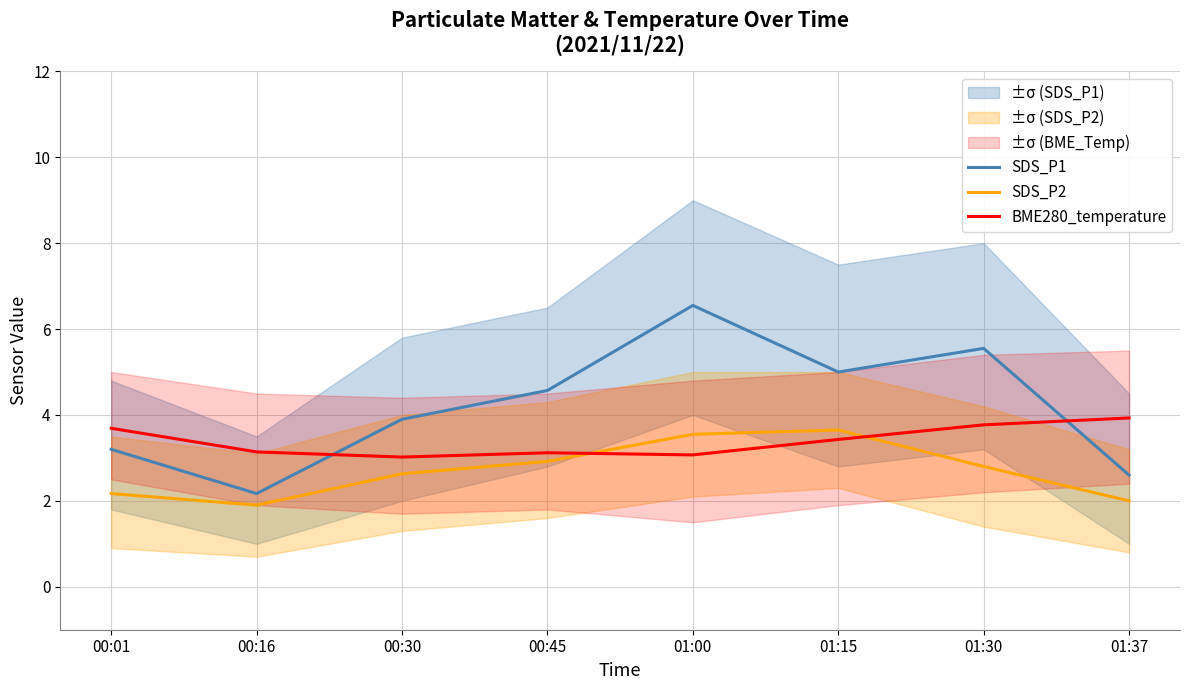

The value of BME280_temperature at 01:15 is 1.7. True or false?

False